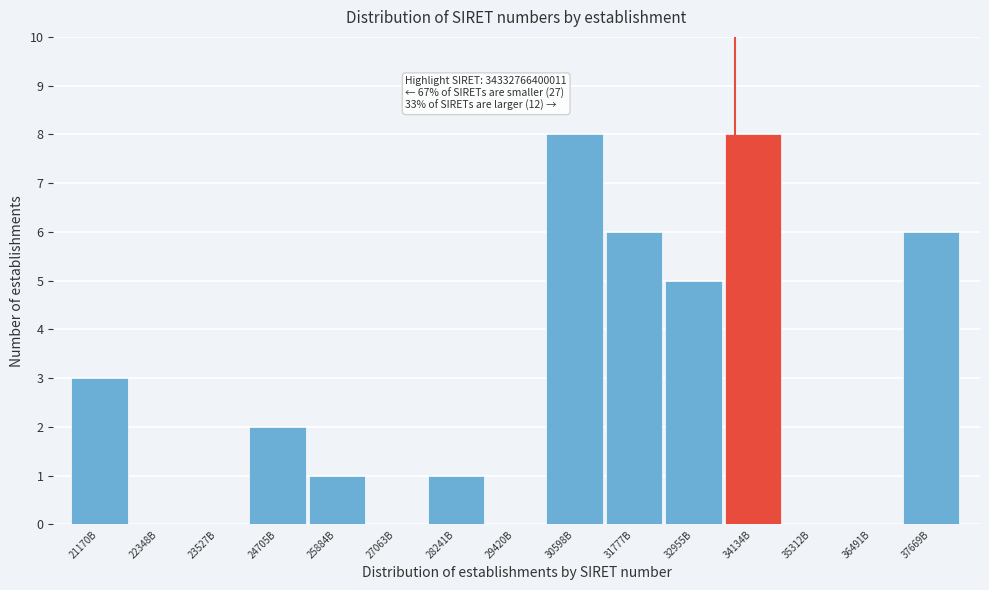

Reading left to right, extract all data points from this chart.

21170B=3	22348B=0	23527B=0	24705B=2	25884B=1	27063B=0	28241B=1	29420B=0	30598B=8	31777B=6	32955B=5	34134B=8	35312B=0	36491B=0	37669B=6